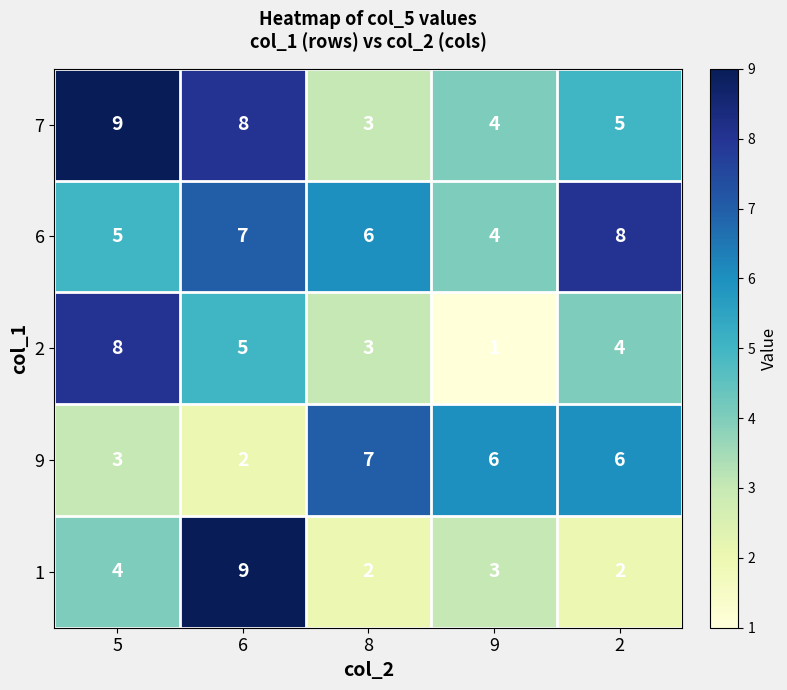

How many series are shown in this chart?

5